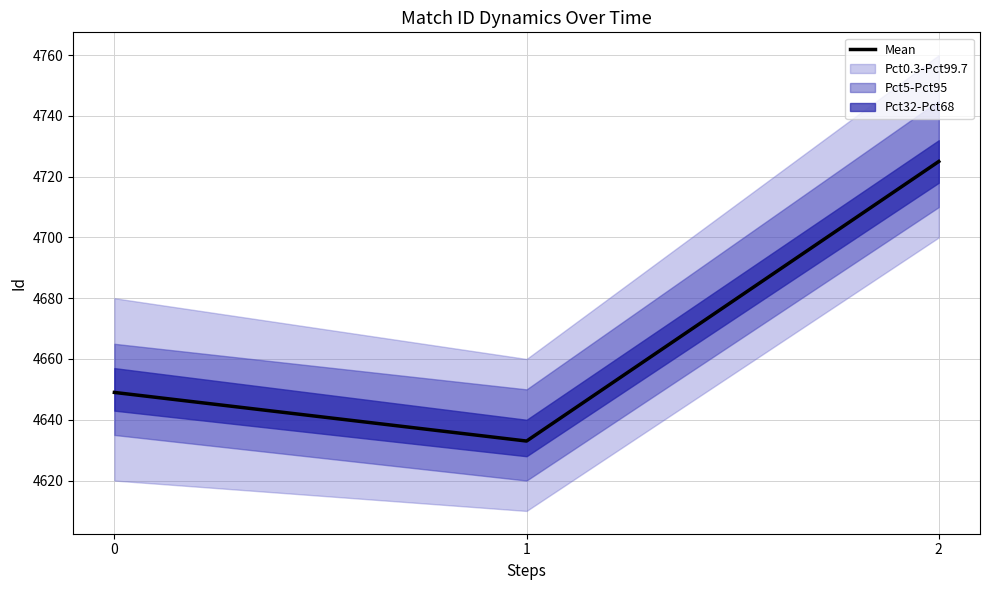

Which category has the lowest value across all series?

1